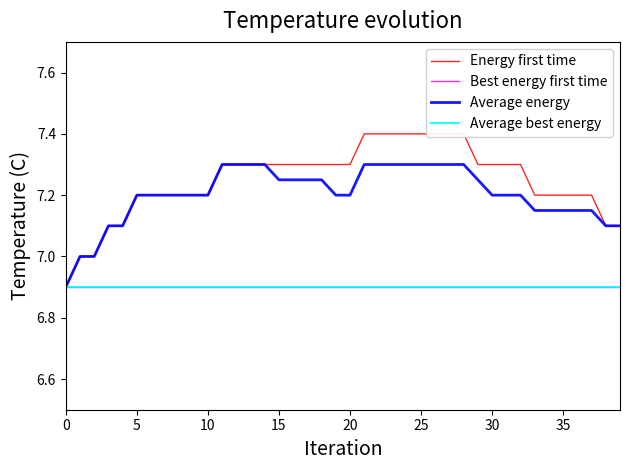

What is the difference between the highest and lowest values at 36?

0.3